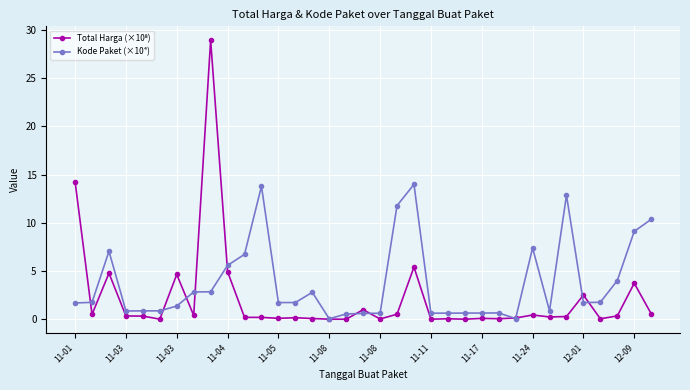

Which series has the largest total across all categories?

Kode Paket (×10⁴)